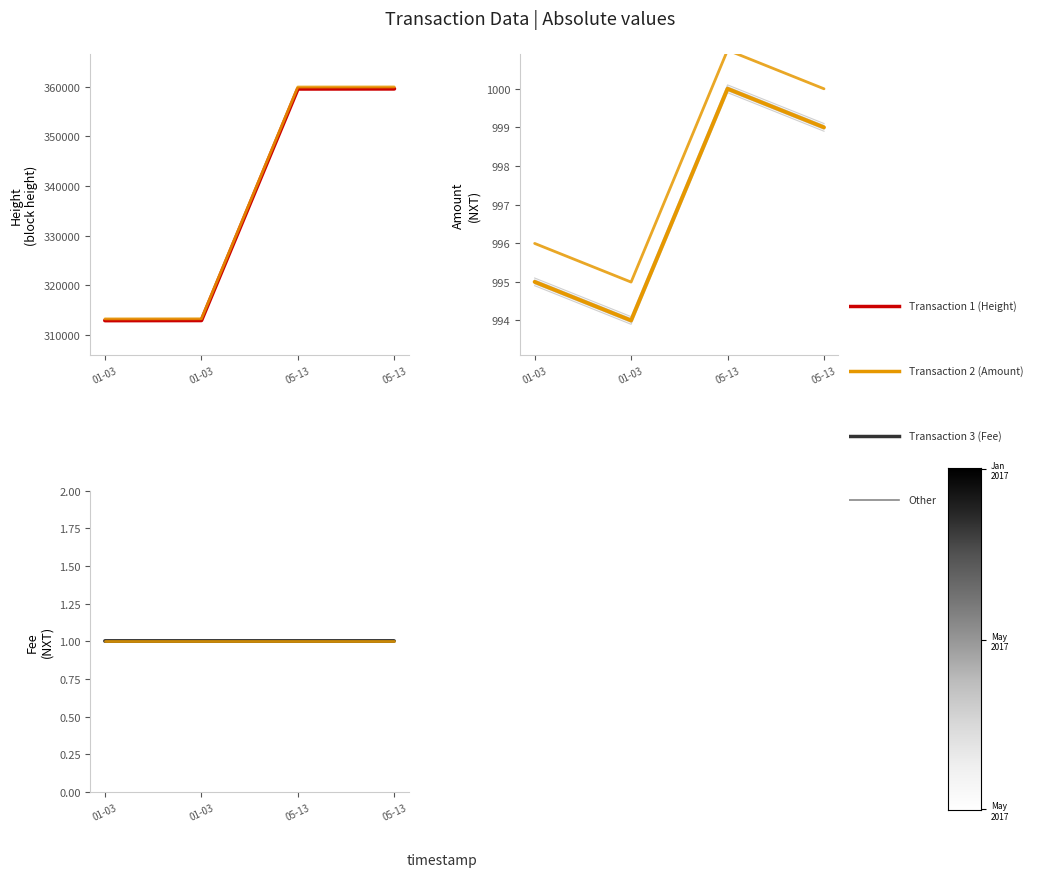

Where does the Height series first go above 359539?

05-13